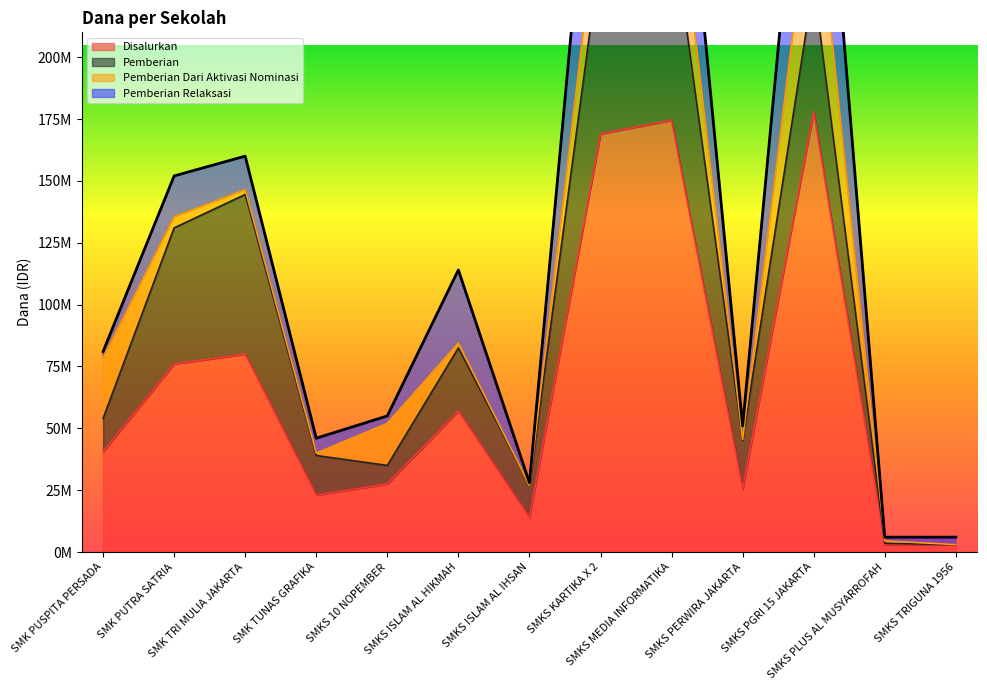

Is it true that Pemberian Relaksasi equals 78000000 at SMKS PGRI 15 JAKARTA?

True